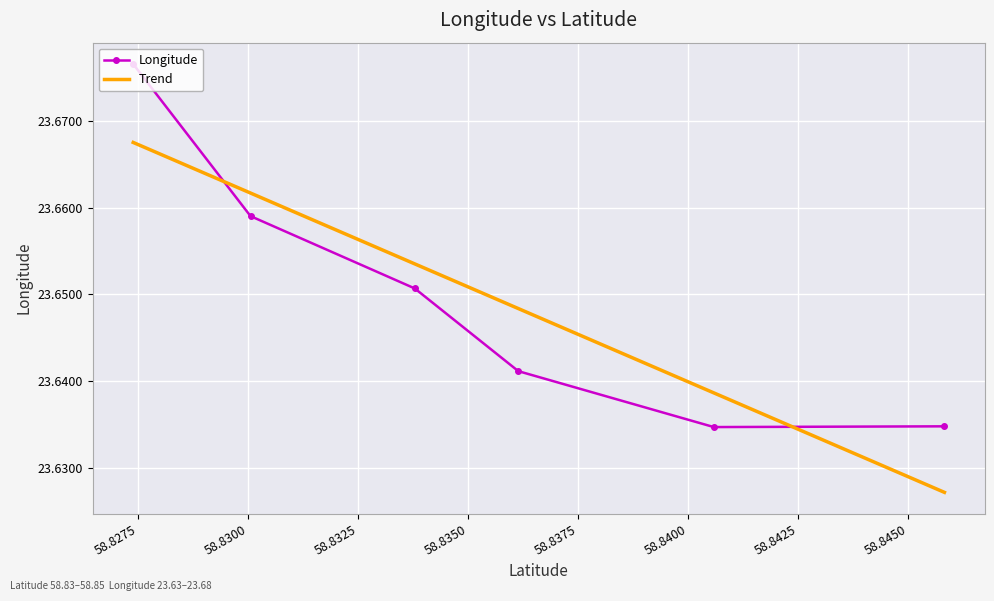

True or false: the data has more than 0 interior local peaks.

False